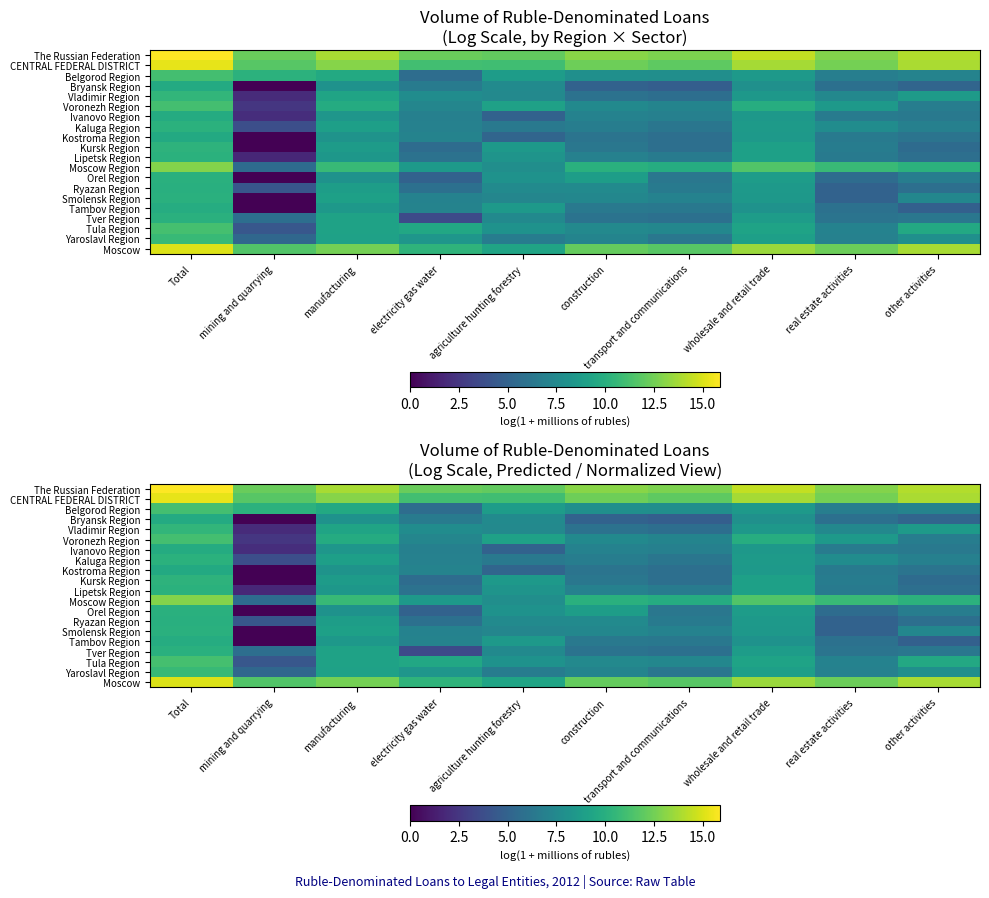

Where does the Tula Region series first go above 9?

Total